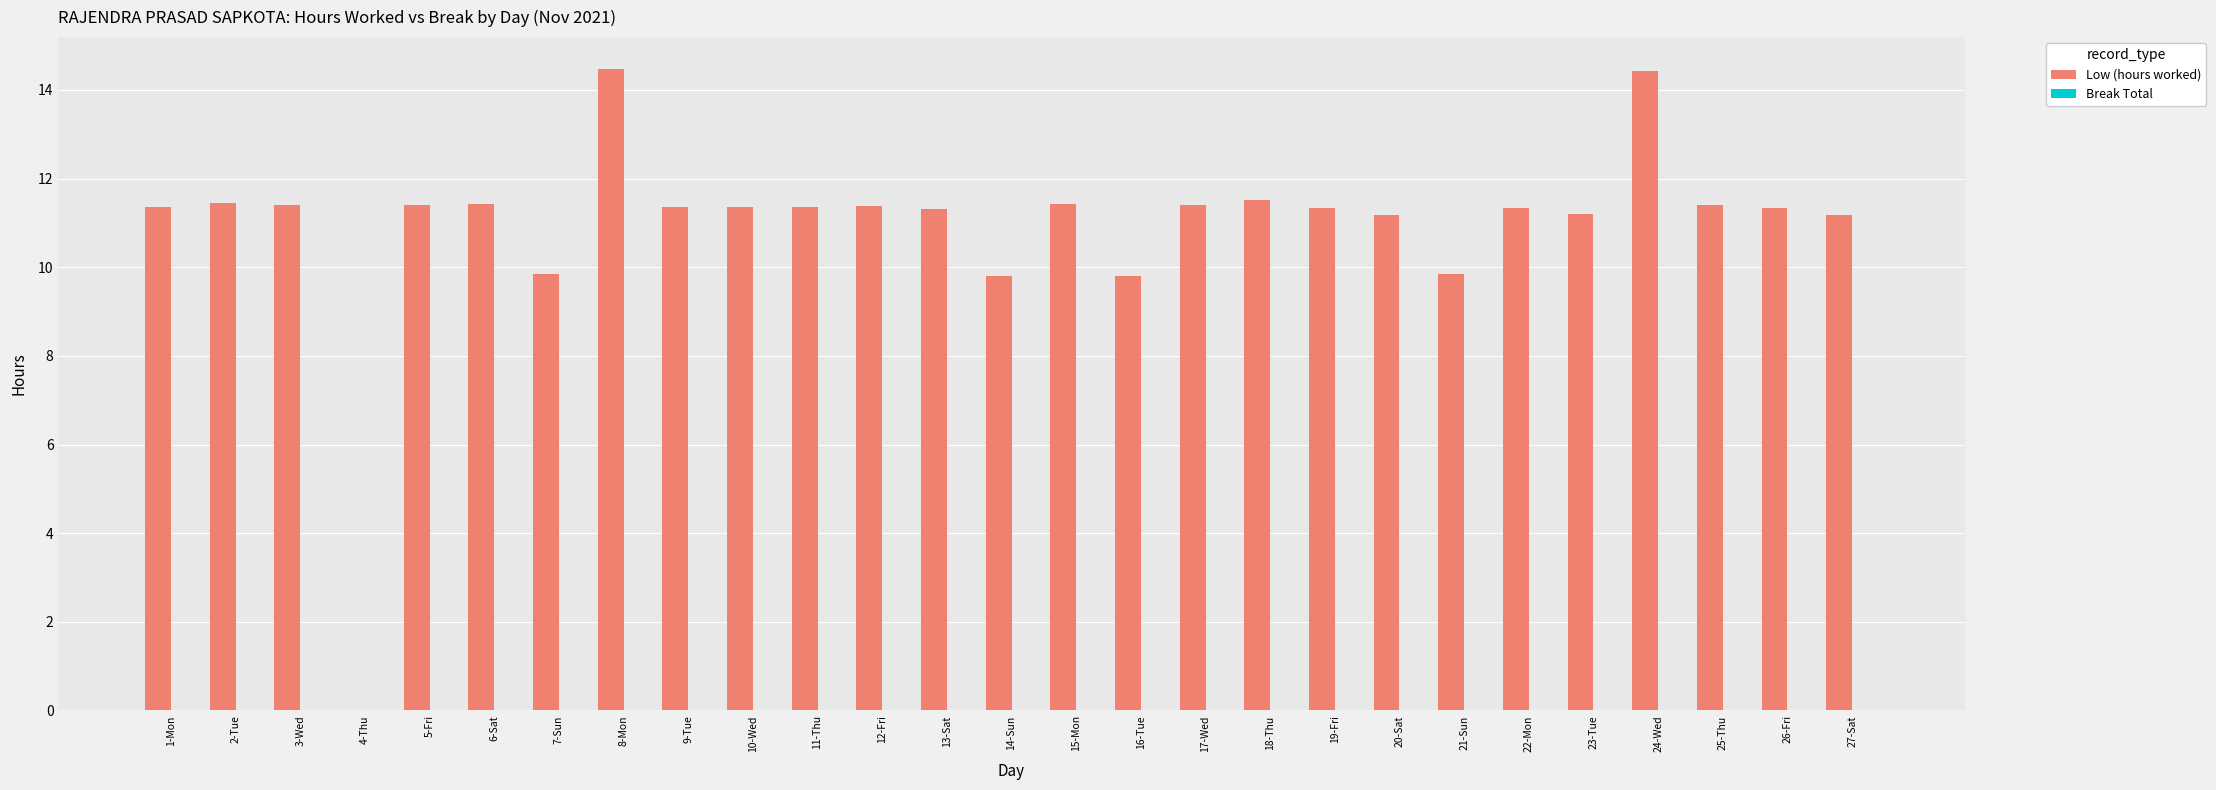

Between 21-Sun and 10-Wed, which is larger?

10-Wed